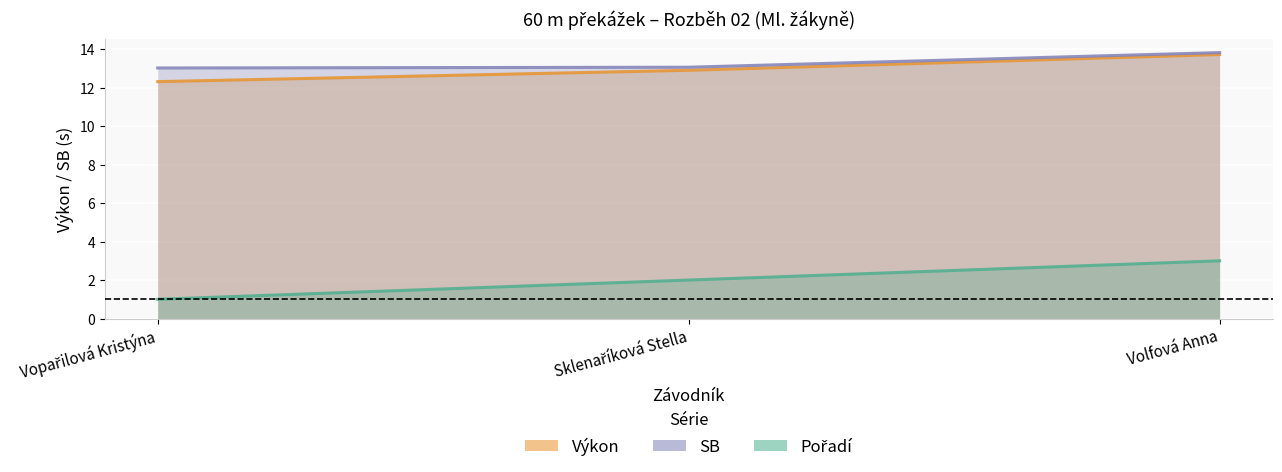

Is the value of Pořadí at Vopařilová Kristýna greater than the value of SB at Vopařilová Kristýna?

No